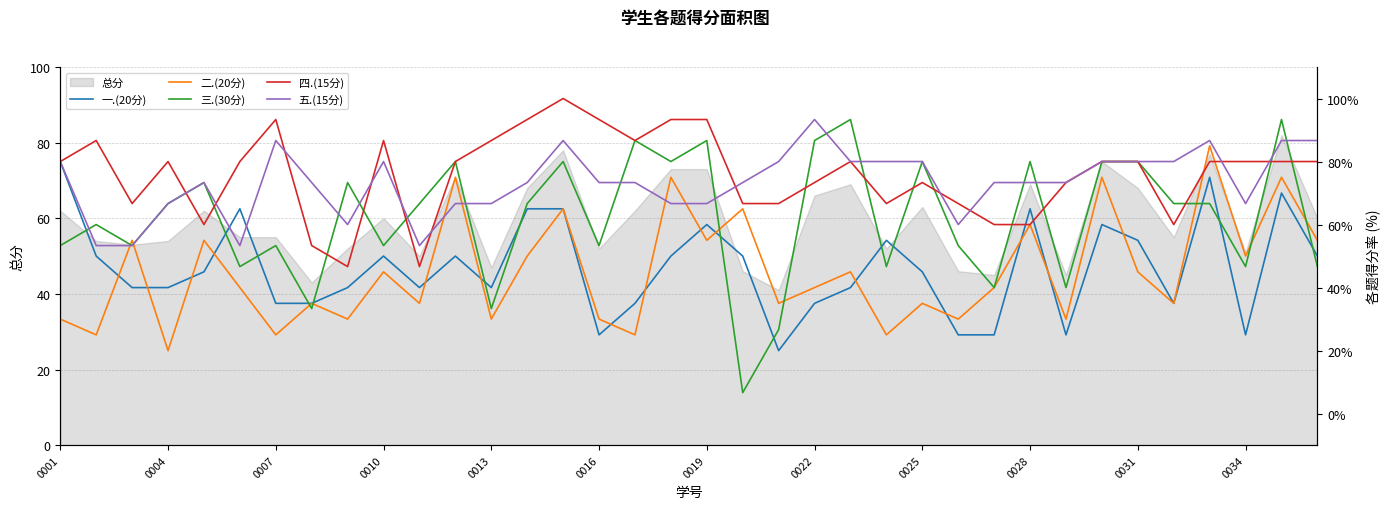

The value of 总分 at 0031 is 121. True or false?

False